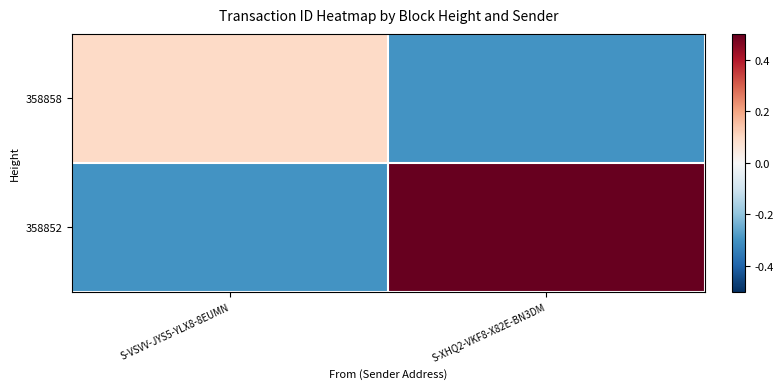

Reading right to left, list all the values displayed in this chart.

358858: S-XHQ2-VKF8-X82E-BN3DM=-0.3	S-VSVV-JYS5-YLX8-8EUMN=0.1
358852: S-XHQ2-VKF8-X82E-BN3DM=0.6	S-VSVV-JYS5-YLX8-8EUMN=-0.3